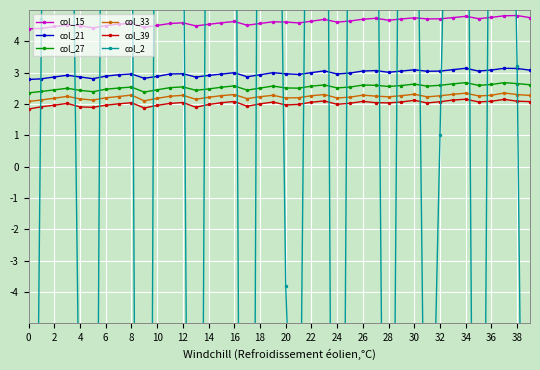

True or false: col_15 has more than 1 points higher than both neighbors.

True